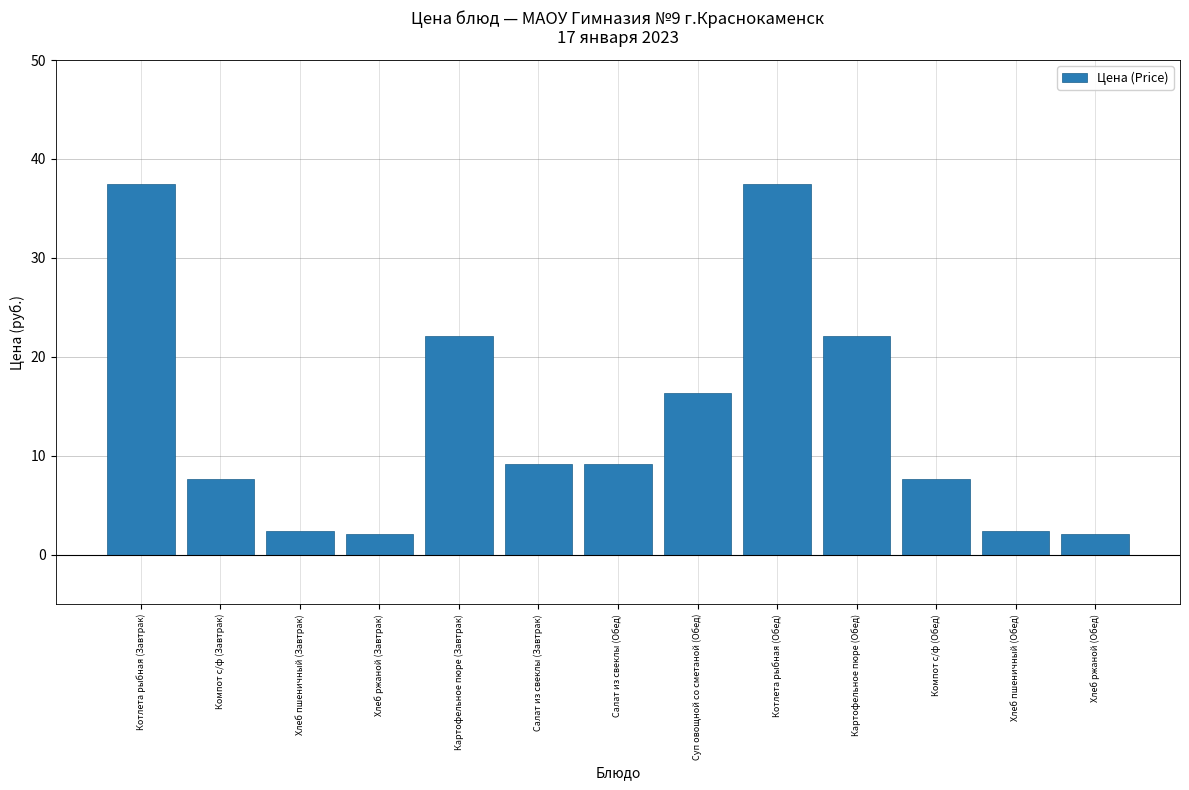

Reading left to right, list all the values displayed in this chart.

Котлета рыбная (Завтрак)=37.5	Компот с/ф (Завтрак)=7.7	Хлеб пшеничный (Завтрак)=2.4	Хлеб ржаной (Завтрак)=2.1	Картофельное пюре (Завтрак)=22.1	Салат из свеклы (Завтрак)=9.2	Салат из свеклы (Обед)=9.2	Суп овощной со сметаной (Обед)=16.4	Котлета рыбная (Обед)=37.5	Картофельное пюре (Обед)=22.1	Компот с/ф (Обед)=7.7	Хлеб пшеничный (Обед)=2.4	Хлеб ржаной (Обед)=2.1